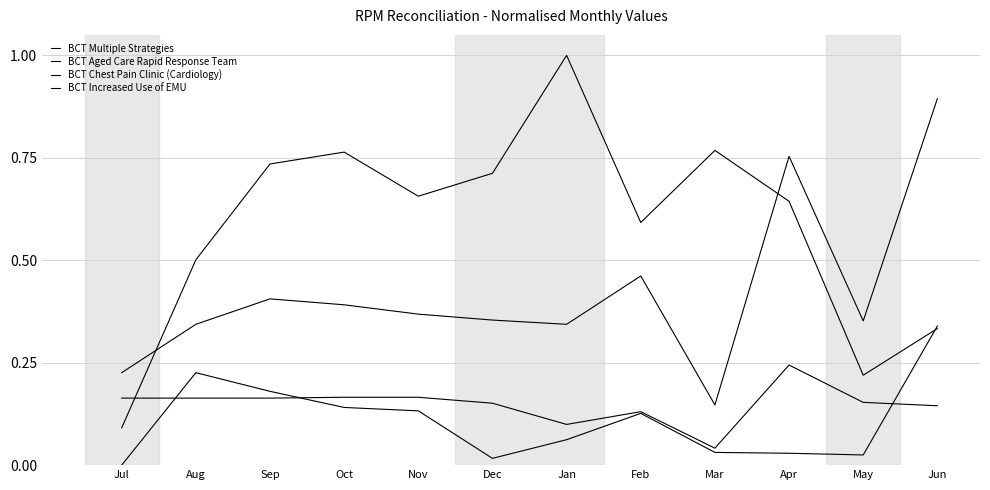

At which category does the chart reach its minimum across all series?

Jul